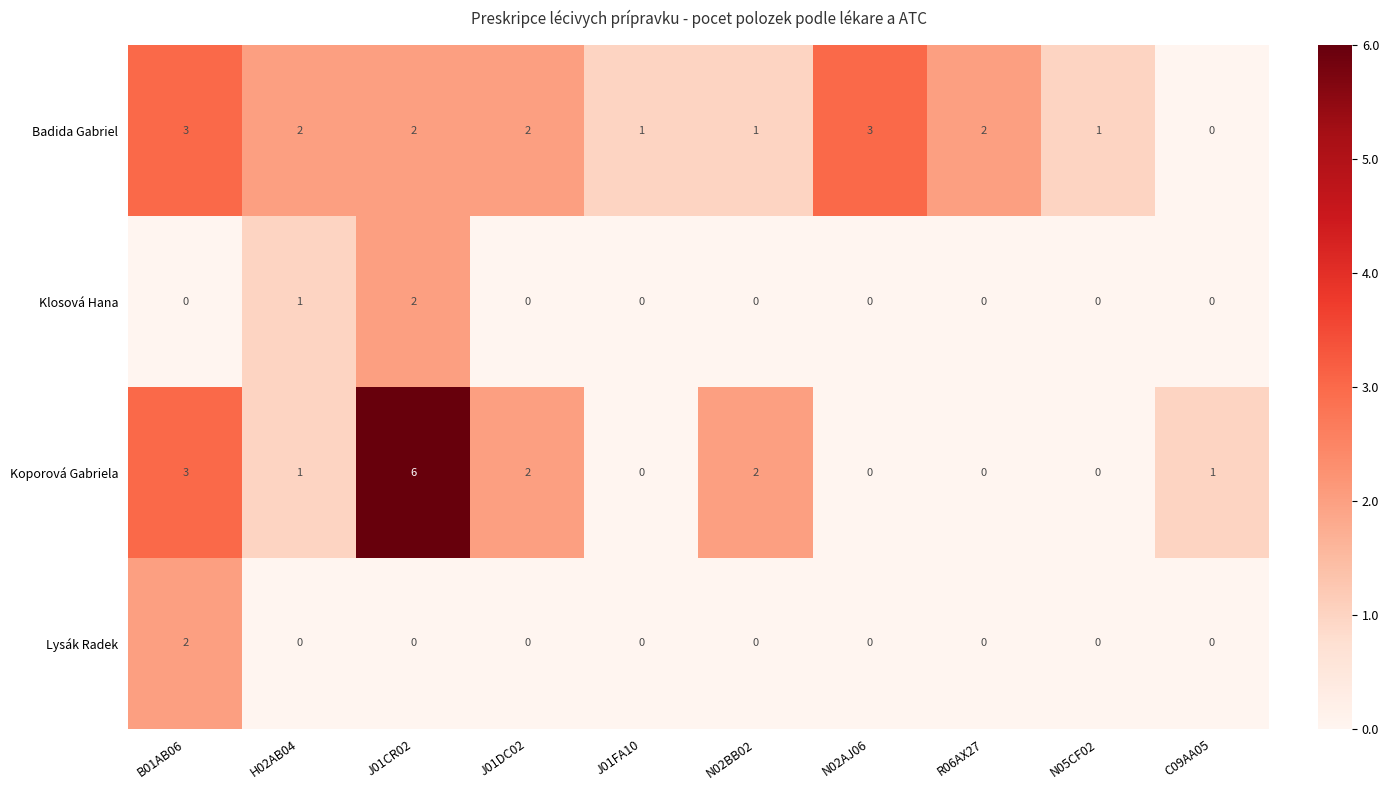

Which series has the widest spread of values?

Koporová Gabriela